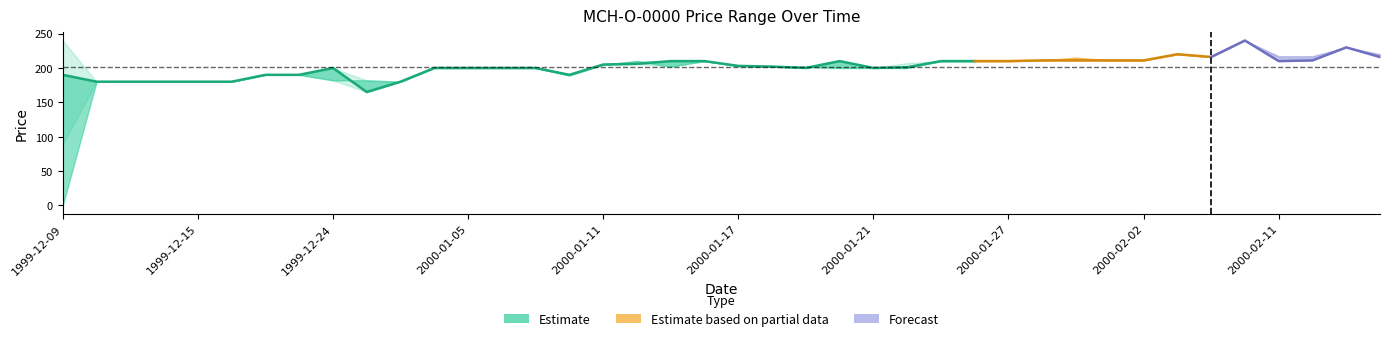

At which category does High reach its first local peak?

1999-12-24